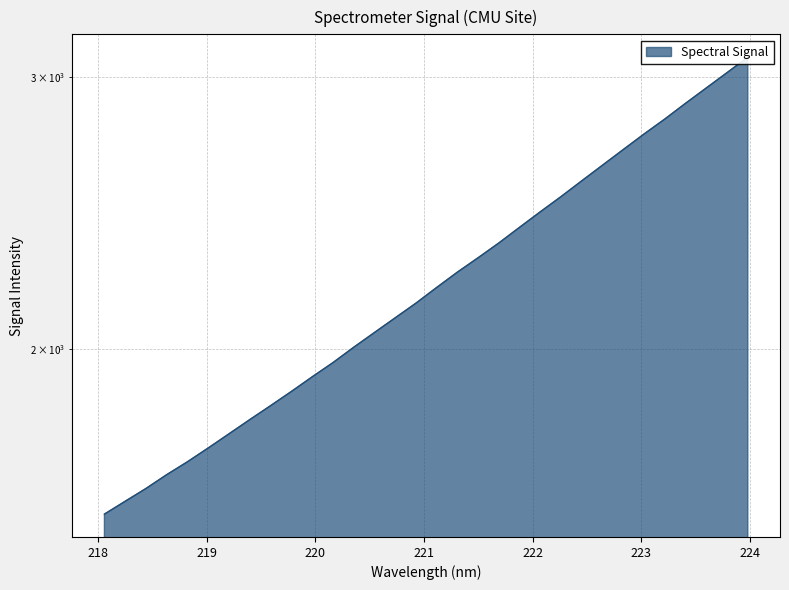

What is the average value?

2222.4